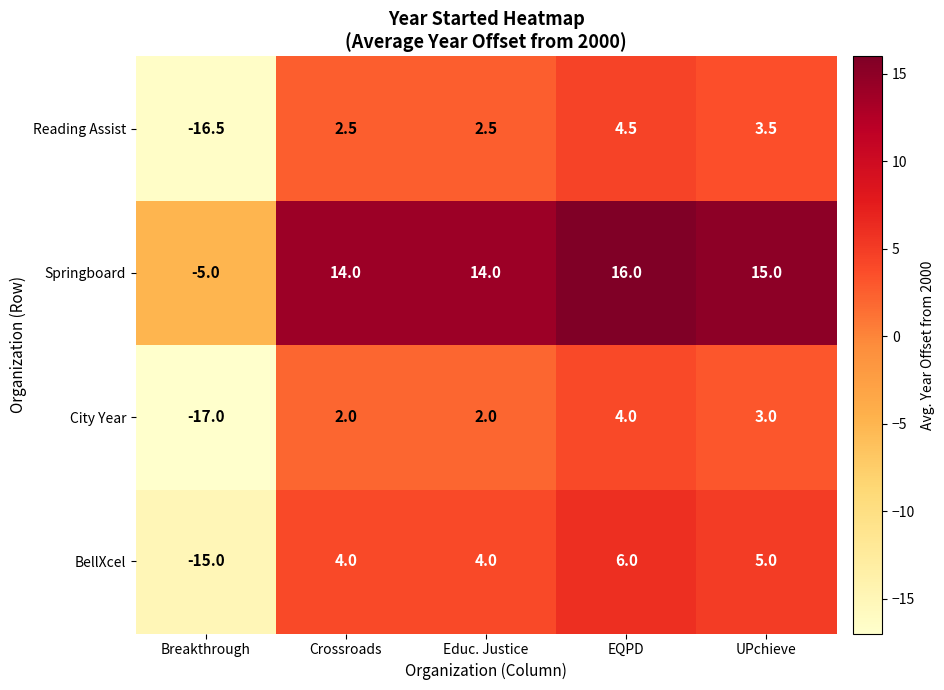

Reading right to left, transcribe all the data shown in this chart.

Reading Assist: 3.5	4.5	2.5	2.5	-16.5
Springboard: 15.0	16.0	14.0	14.0	-5.0
City Year: 3.0	4.0	2.0	2.0	-17.0
BellXcel: 5.0	6.0	4.0	4.0	-15.0